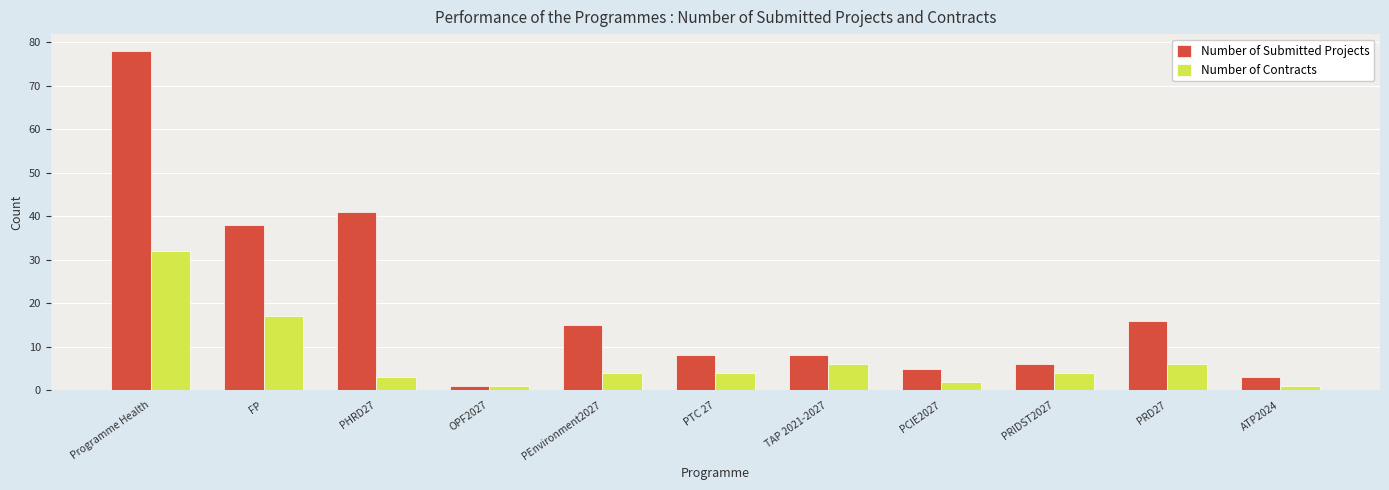

What is the average value of the Number of Contracts series?

7